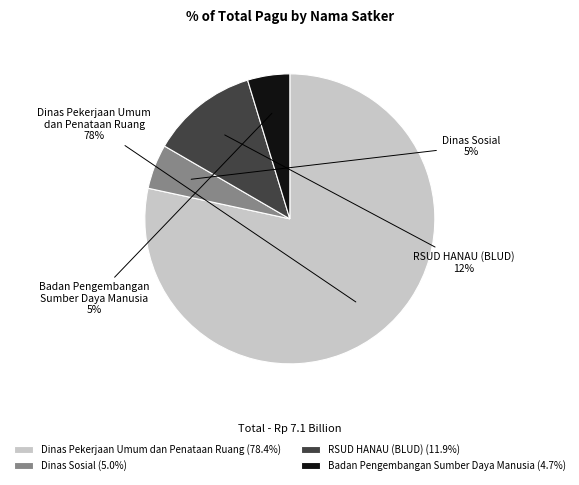

To the nearest percent, what is the average slice percentage?

25%